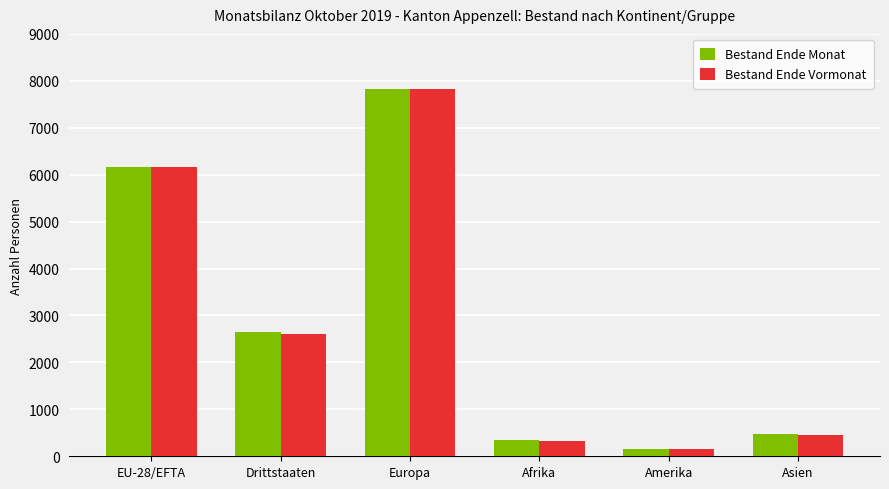

What is the difference between the second highest and minimum values in the Bestand Ende Monat series?

6010